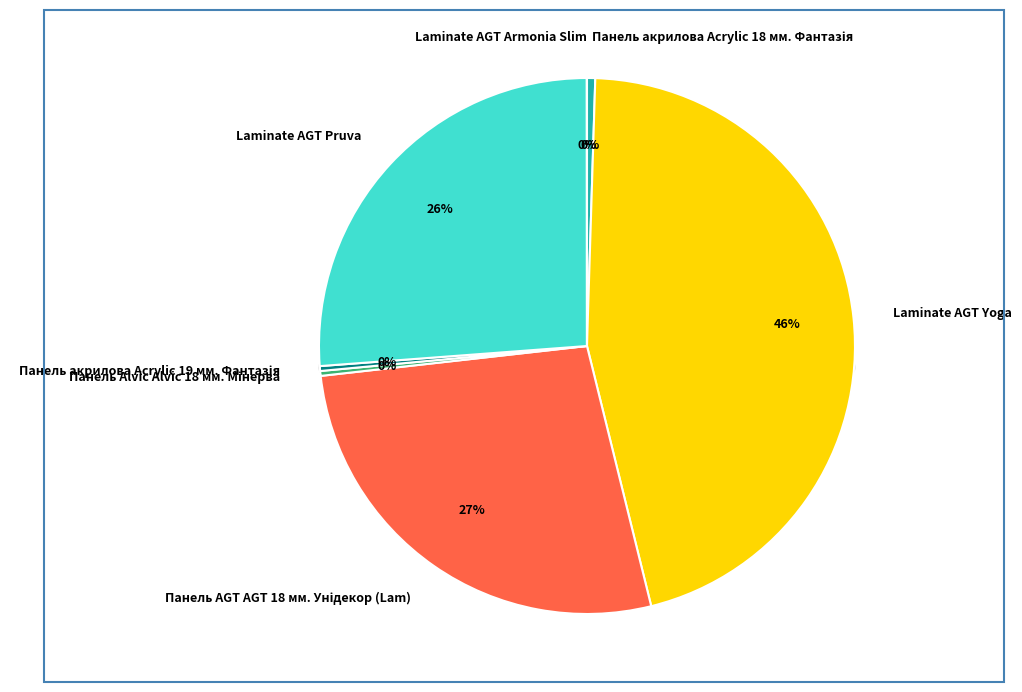

Which category has the biggest portion of the pie?

Laminate AGT Yoga